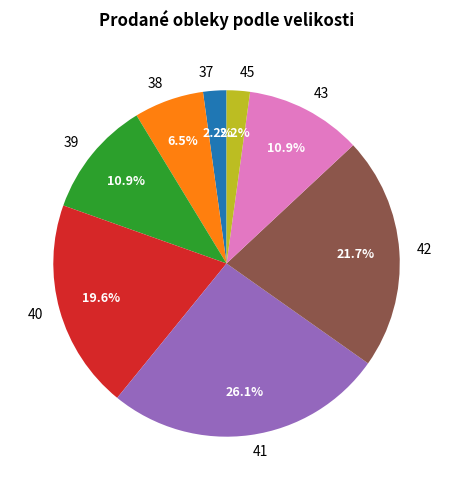

Do 42 and 41 together represent more than half of the pie?

No